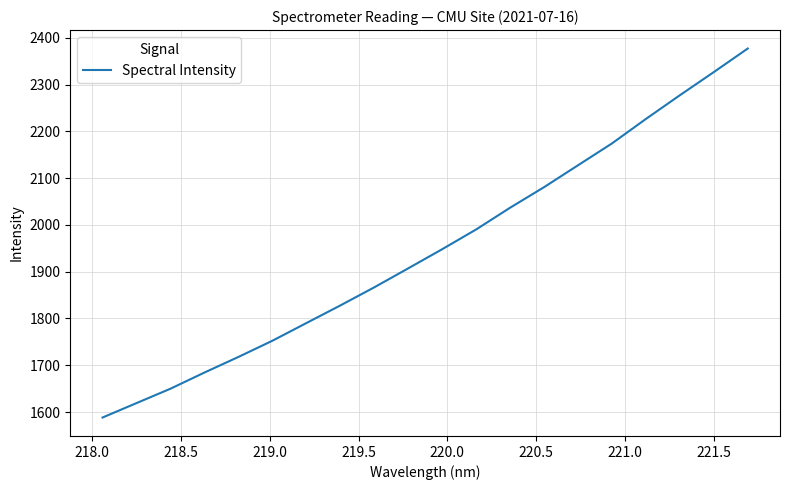

What is the greatest value displayed?

2377.3